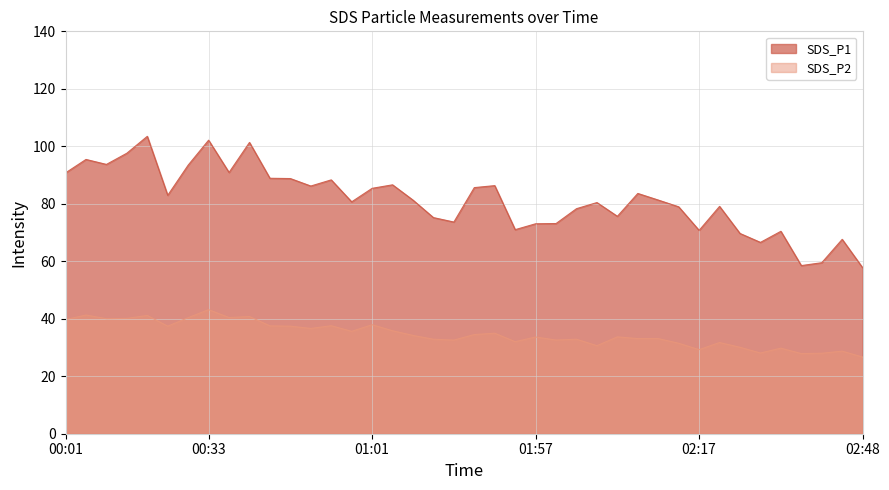

Does the chart display data point markers on the line(s)?

No